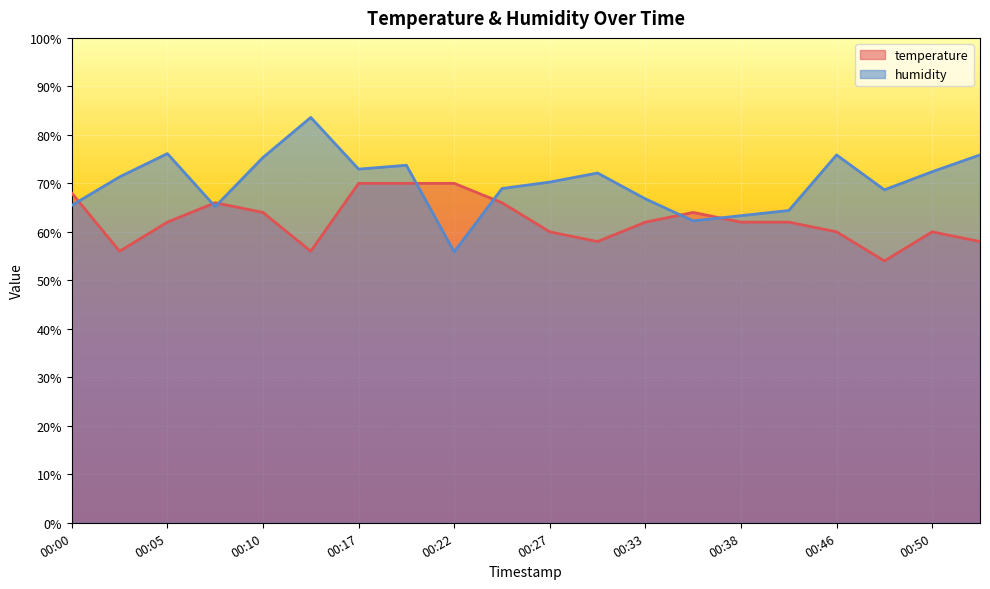

At how many categories does at least one series exceed 59?

20